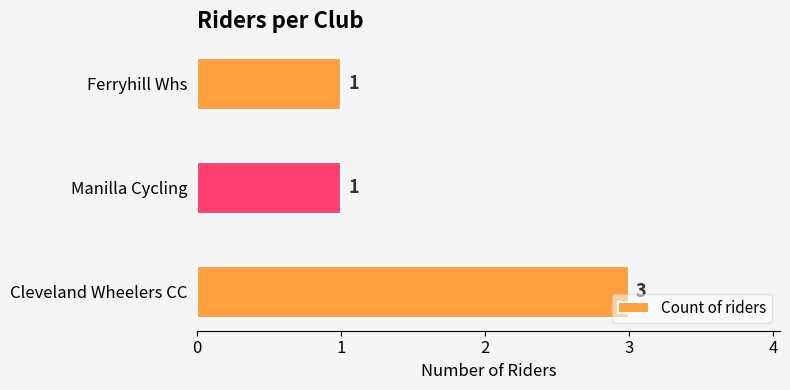

What is the ratio of the value at Cleveland Wheelers CC to the value at Ferryhill Whs?

3.0